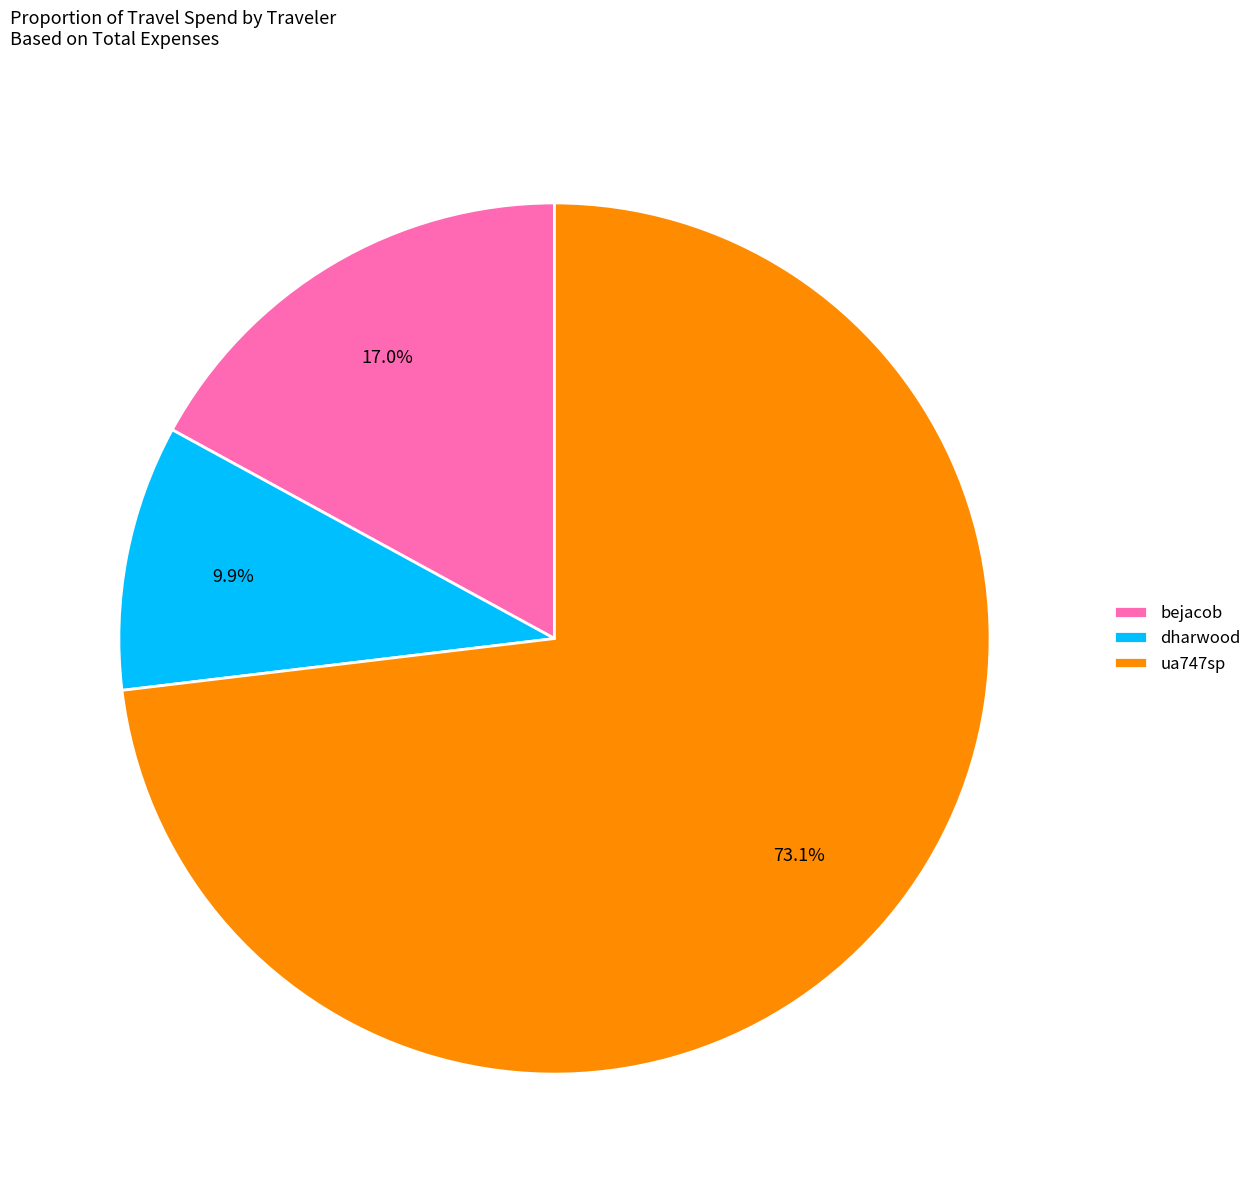

Which slice is the smallest?

dharwood